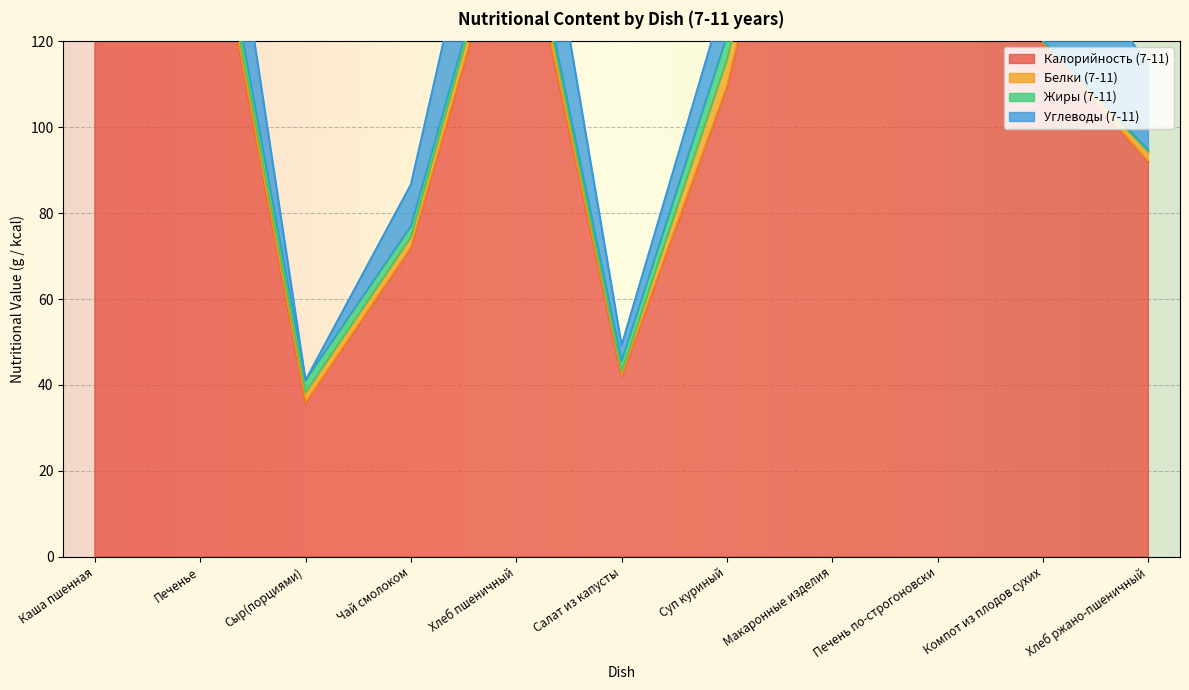

What value does the Белки (7-11) series have at Чай смолоком?

2.4